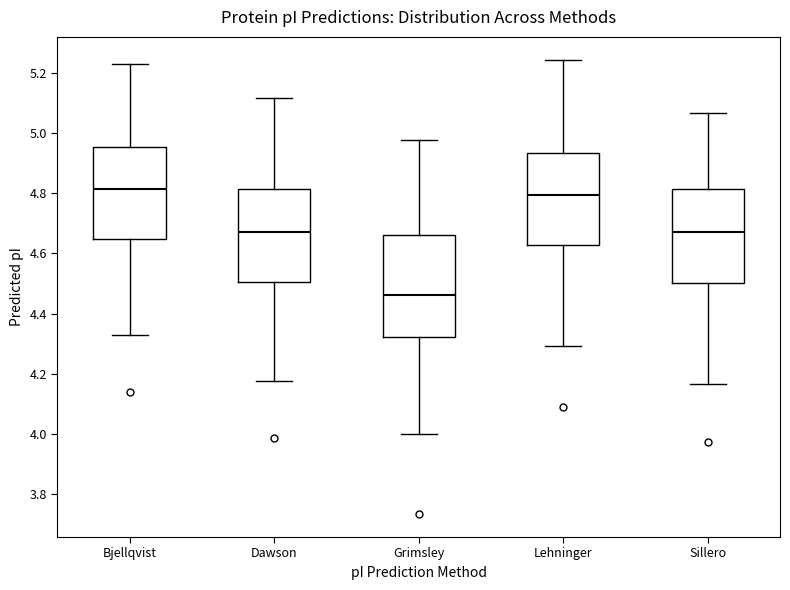

Which box has the lowest median line?

Grimsley